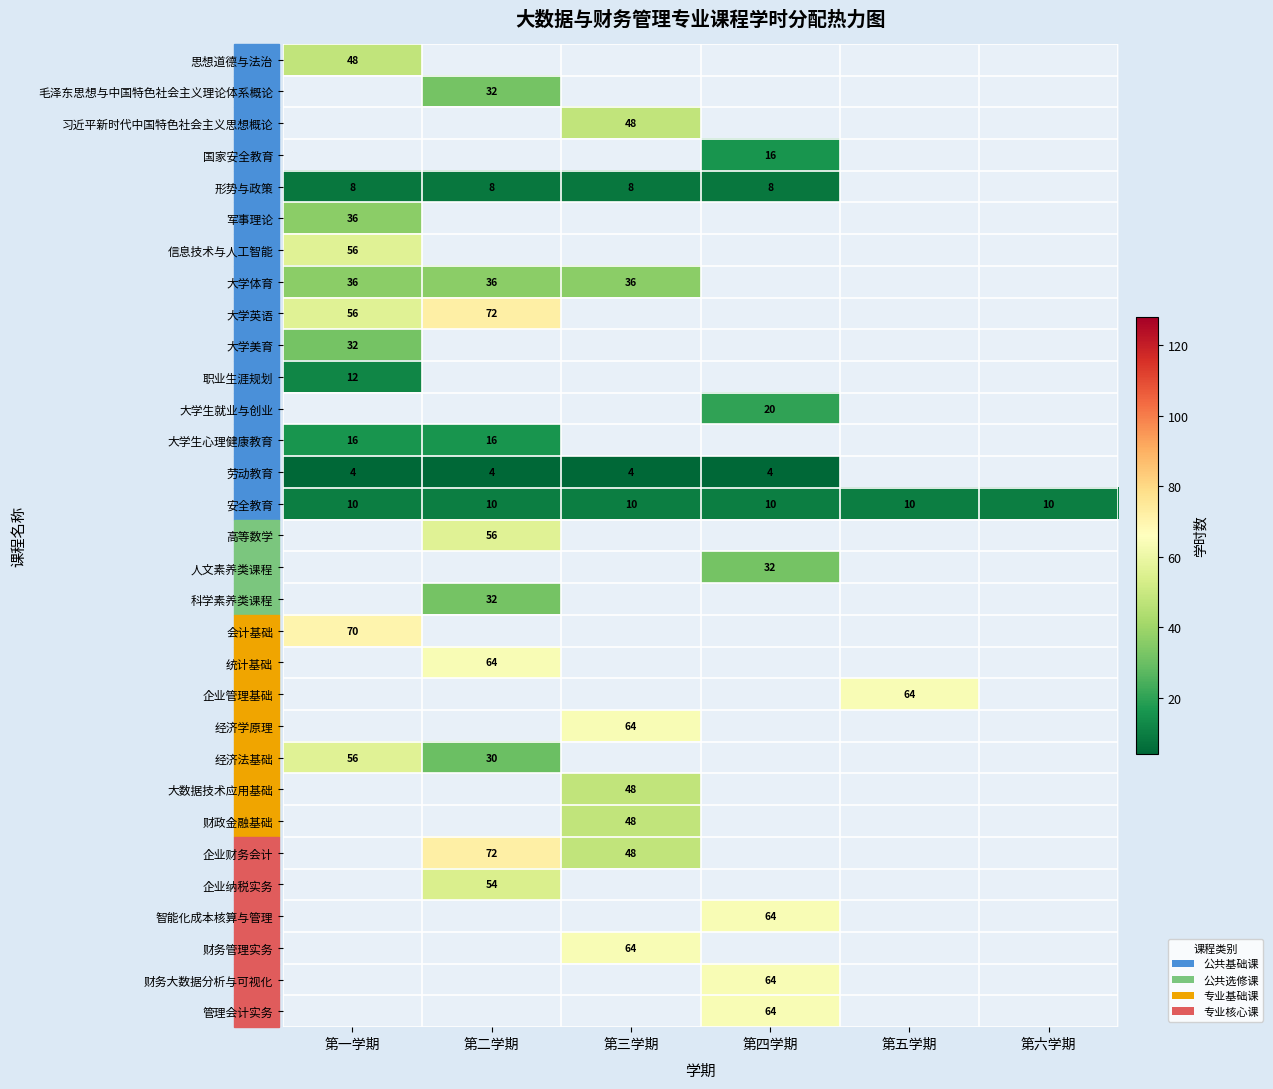

The value of 职业生涯规划 at 第一学期 is 8. True or false?

False